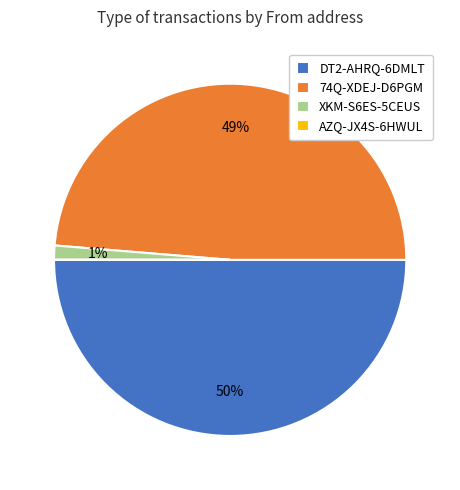

True or false: XKM-S6ES-5CEUS accounts for 1% of the total.

True